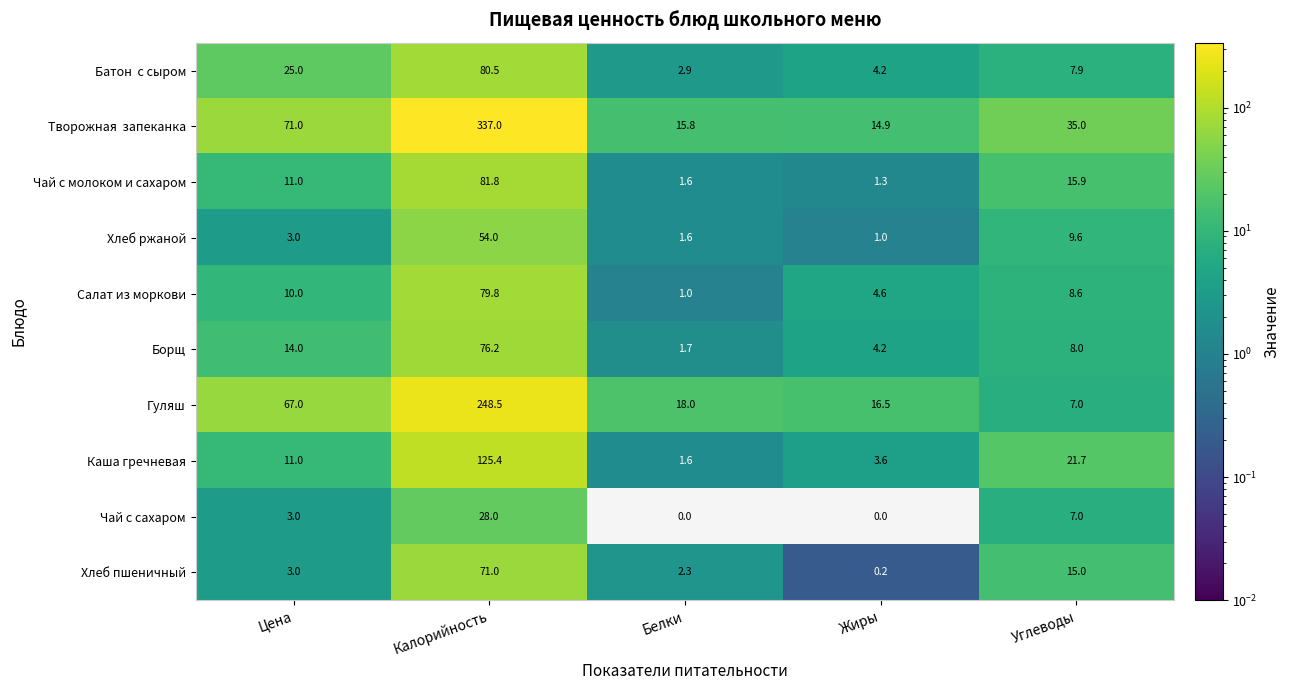

What value does the Чай с сахаром series have at Калорийность?

28.0